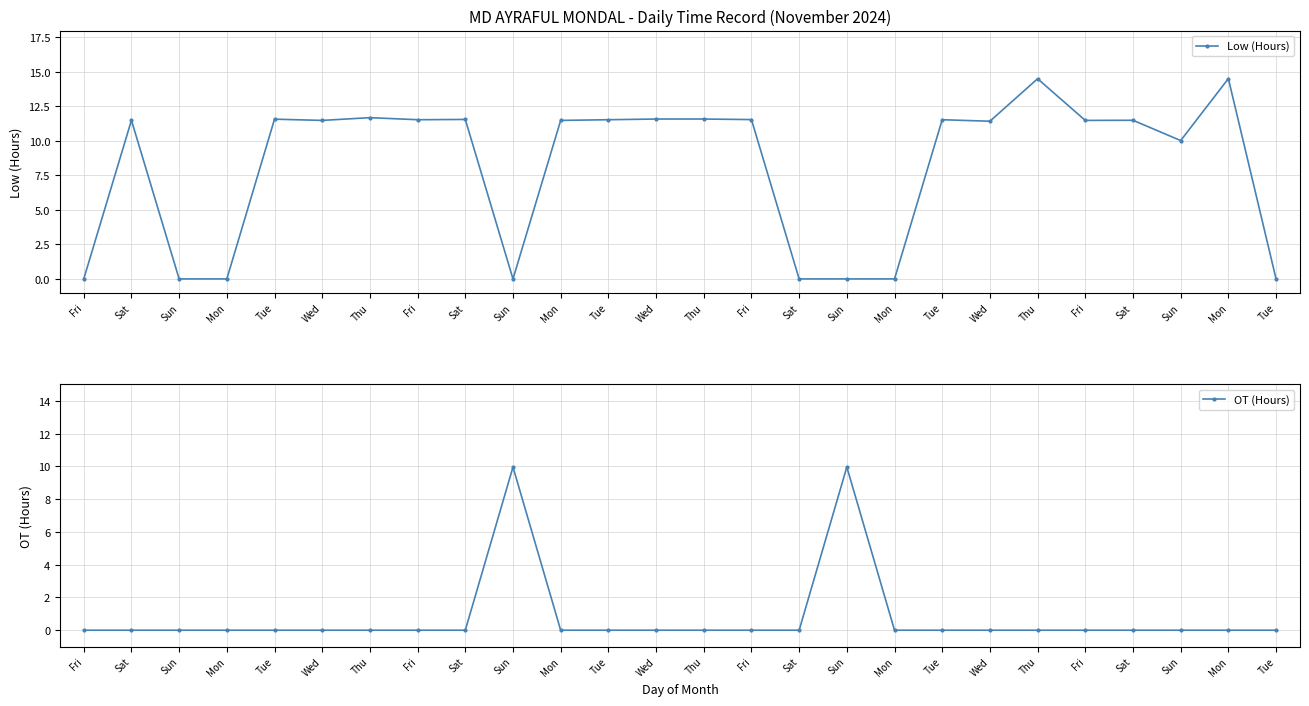

What value does the Low (Hours) series have at Tue?

11.5